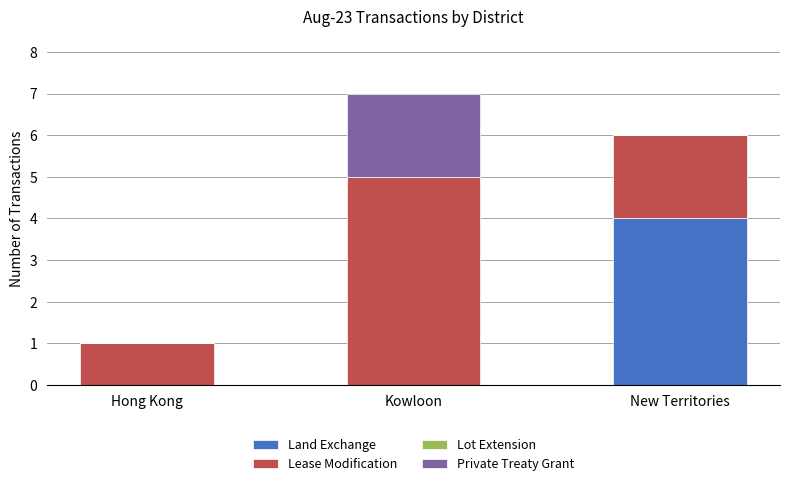

At which label does Land Exchange reach its peak?

New Territories